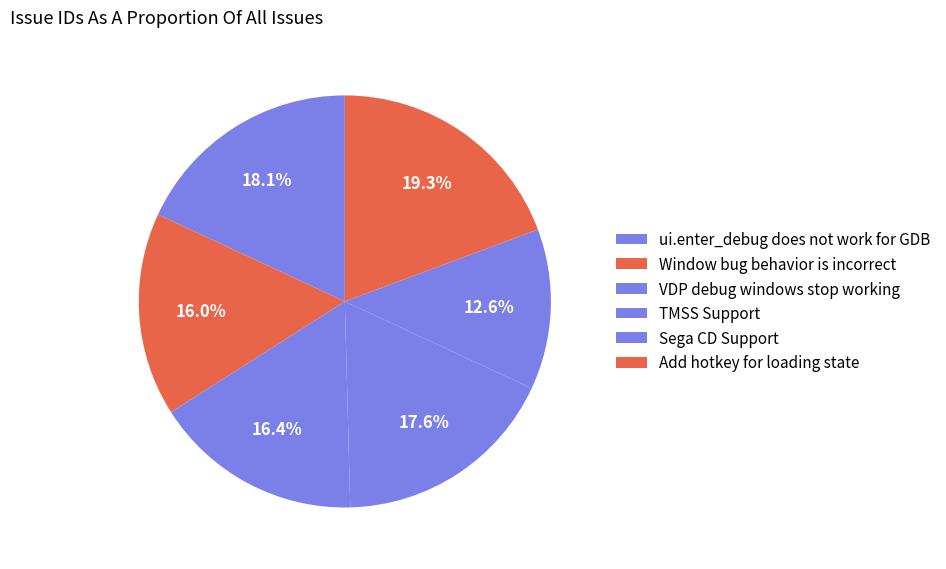

What percentage do Sega CD Support and Add hotkey for loading state together represent?

31.9%